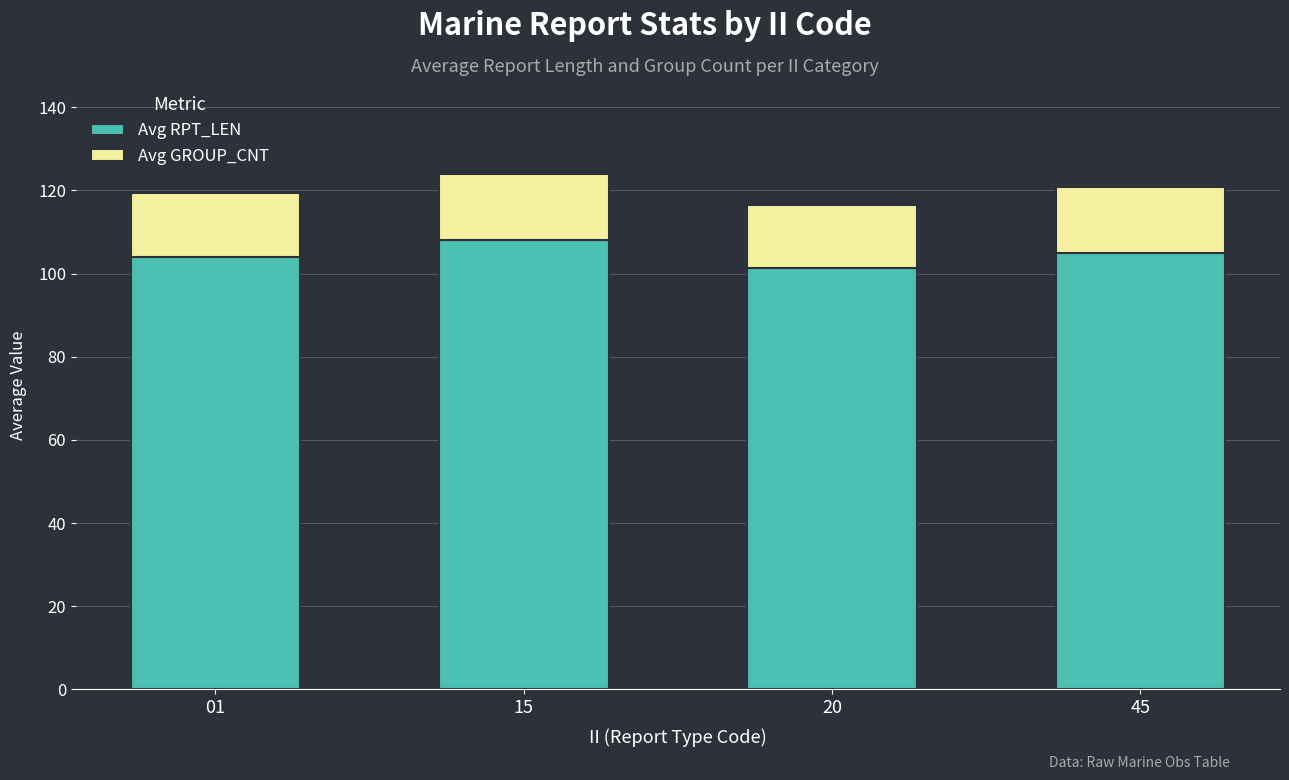

Are the bars horizontal?

No